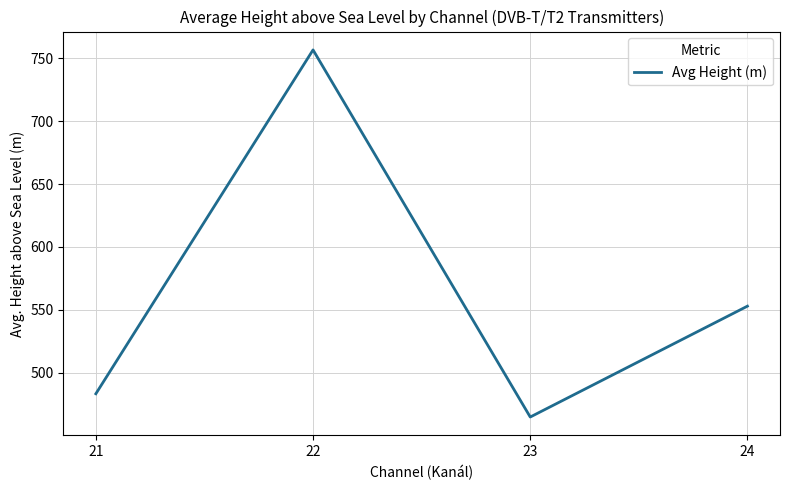

How many categories are shown in the chart?

4